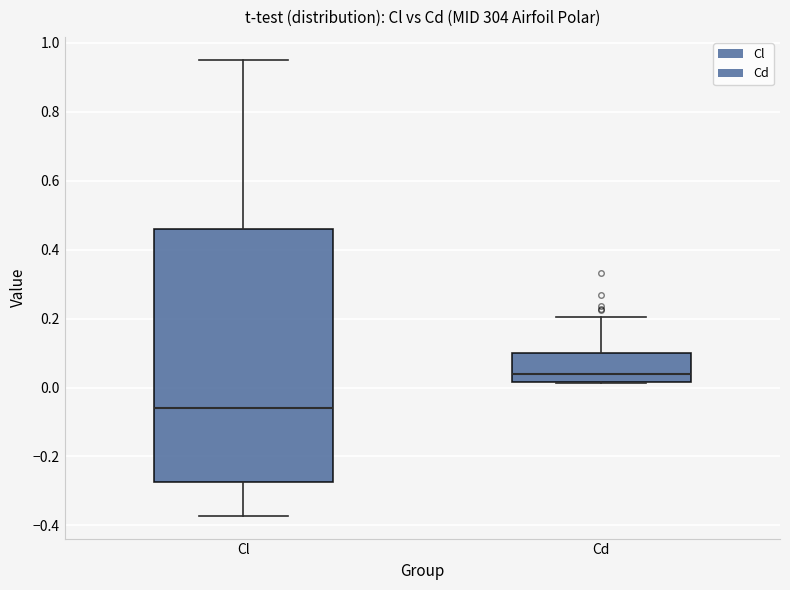

Which box's median line is the highest?

Cd